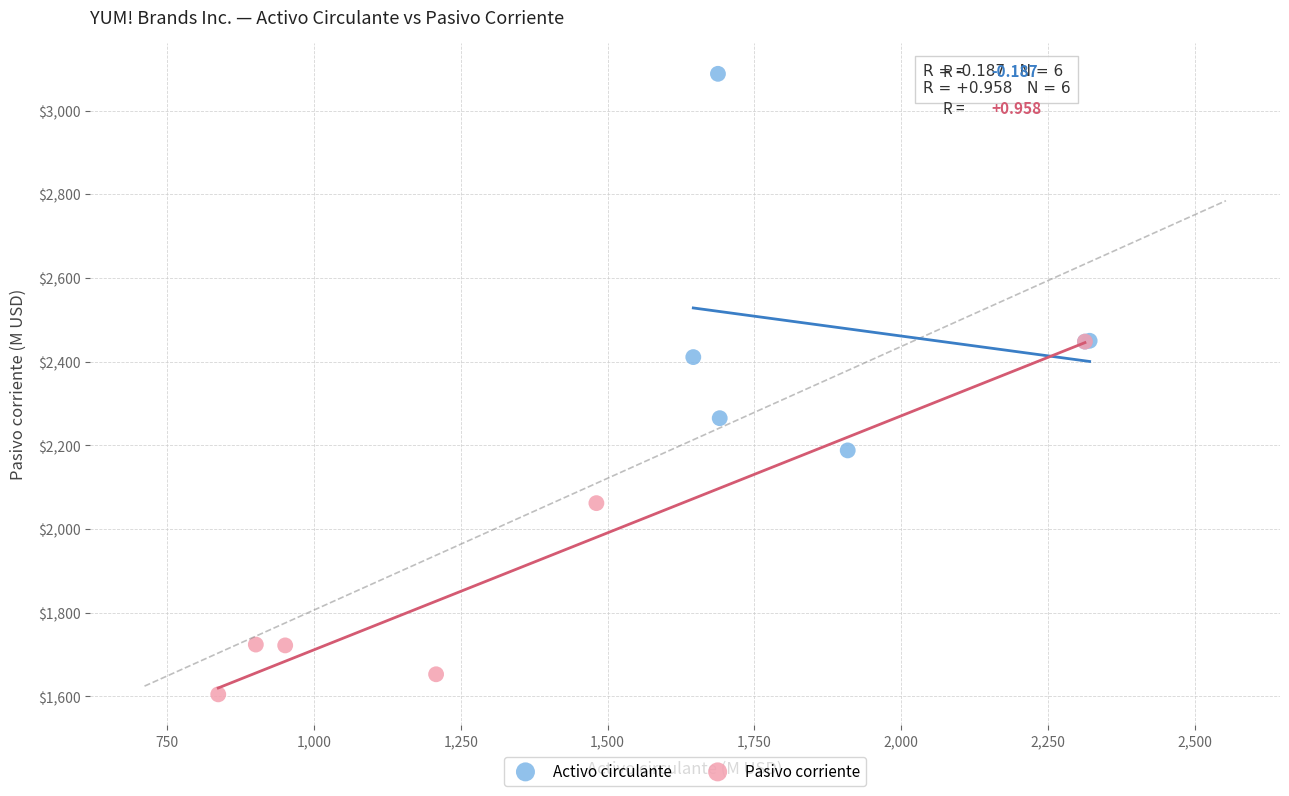

What are all the series names shown in the legend?

Activo circulante, Pasivo corriente